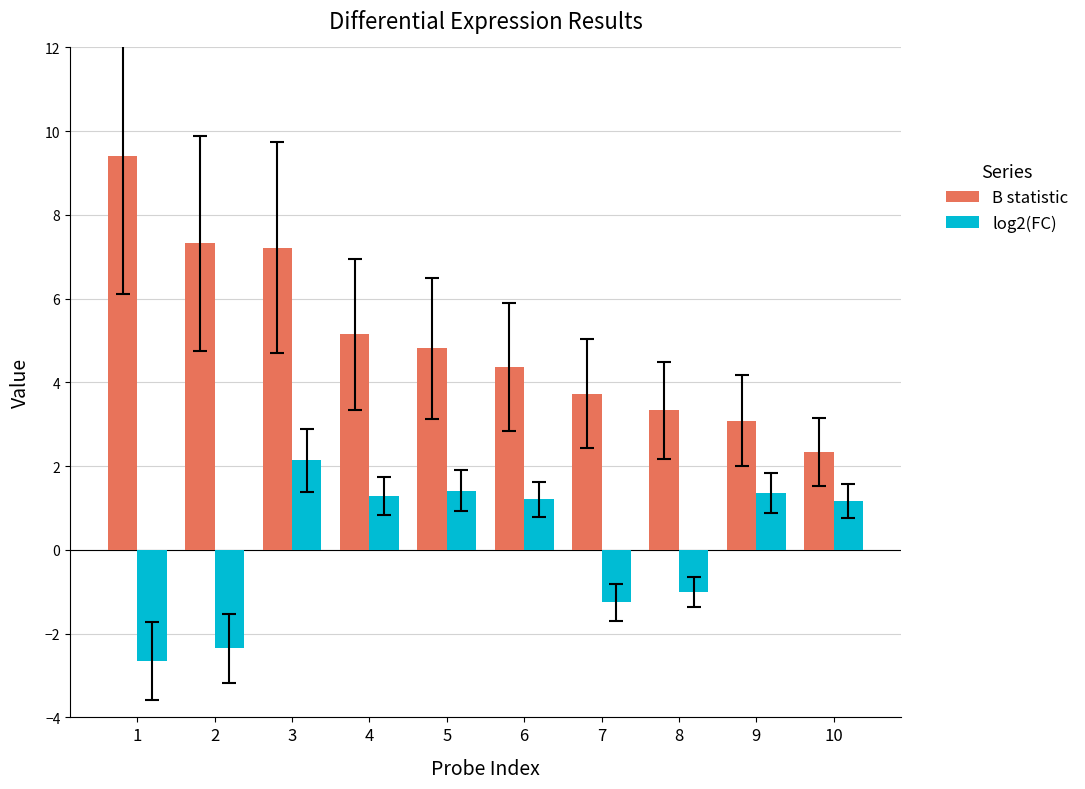

Is it true that B statistic equals 3.7 at 7?

True